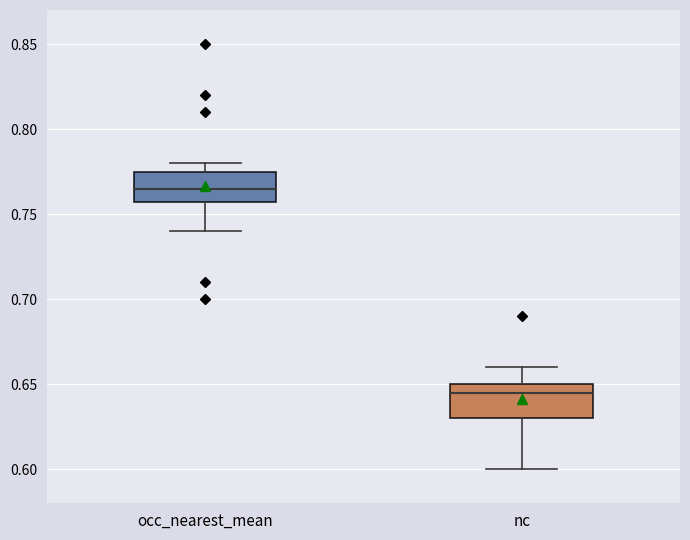

Reading left to right, read every box against the y-axis: the position of its median line, the range the box covers, and the ends of its whiskers. The values are not printed on the chart, so give them approximately, as read against the axis.

occ_nearest_mean: median 0.765, box 0.755 to 0.775, whiskers 0.740 to 0.780
nc: median 0.645, box 0.630 to 0.650, whiskers 0.600 to 0.660